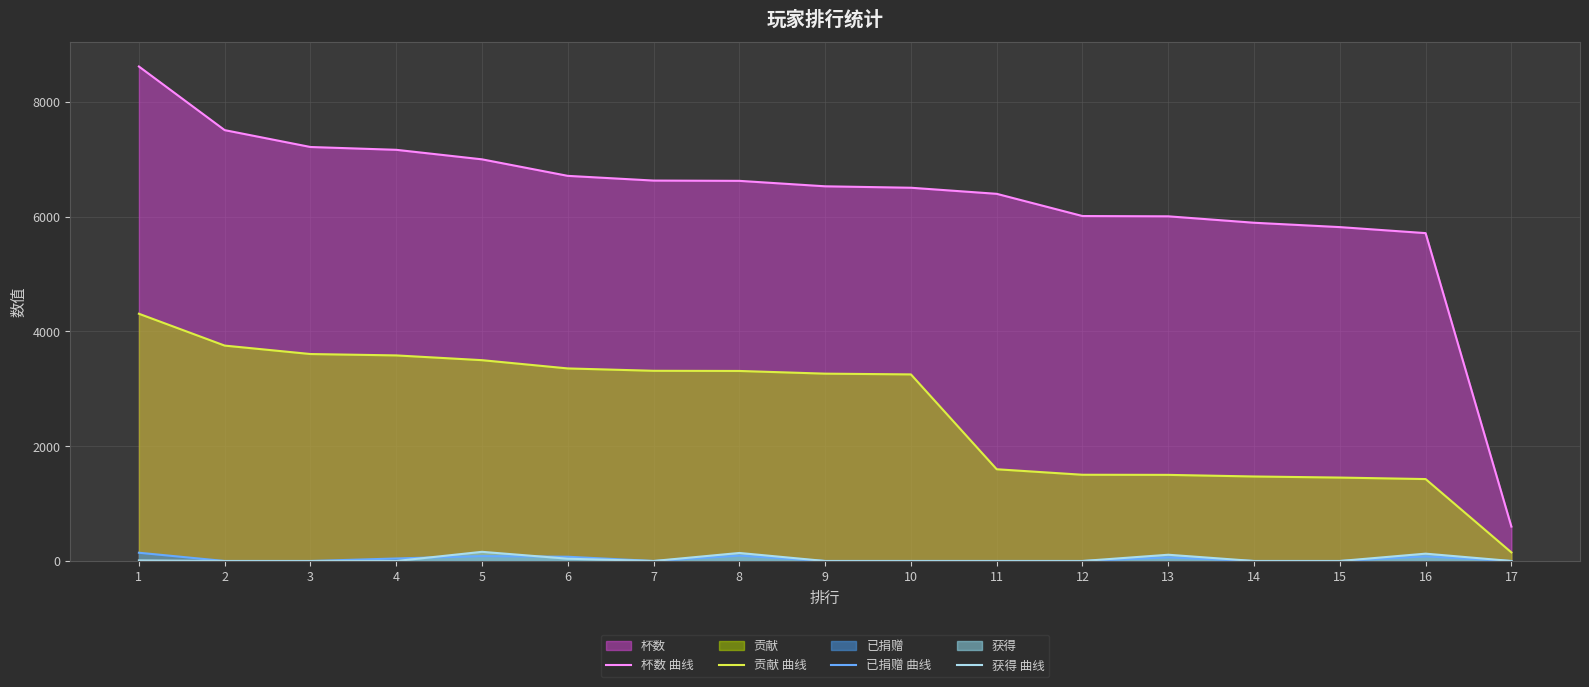

True or false: 获得 曲线 and 贡献 曲线 cross at least once.

False